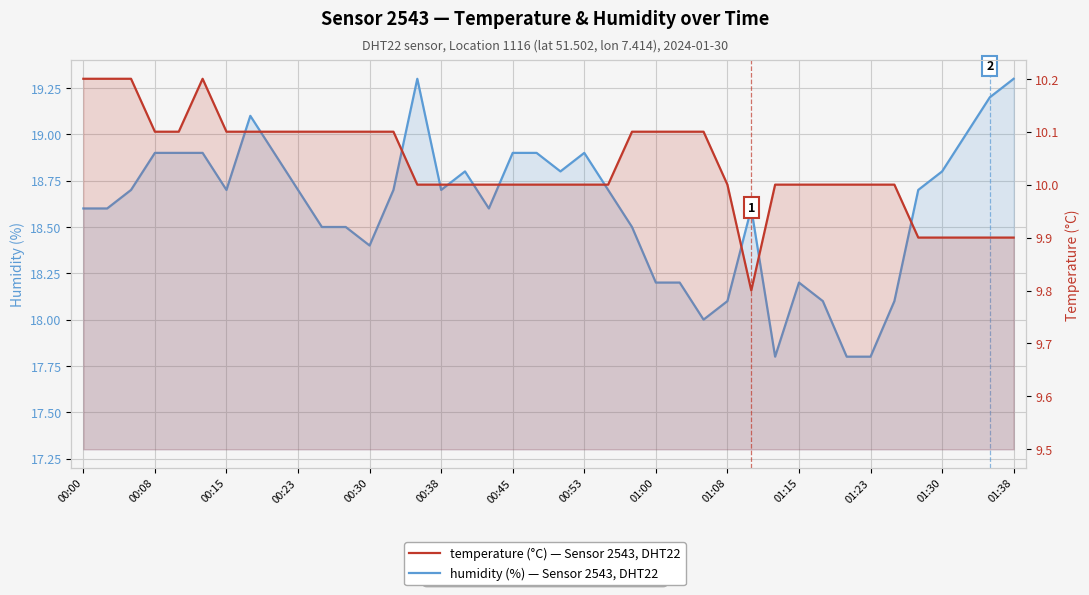

In temperature, how many points are lower than both neighbors (excluding endpoints)?

1